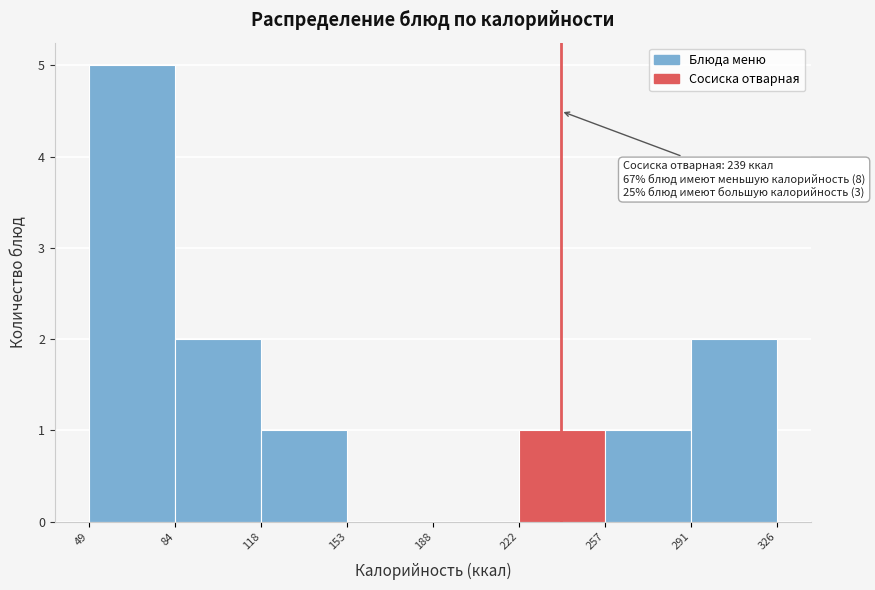

Which range on the x-axis has the tallest bar?

49 to 84